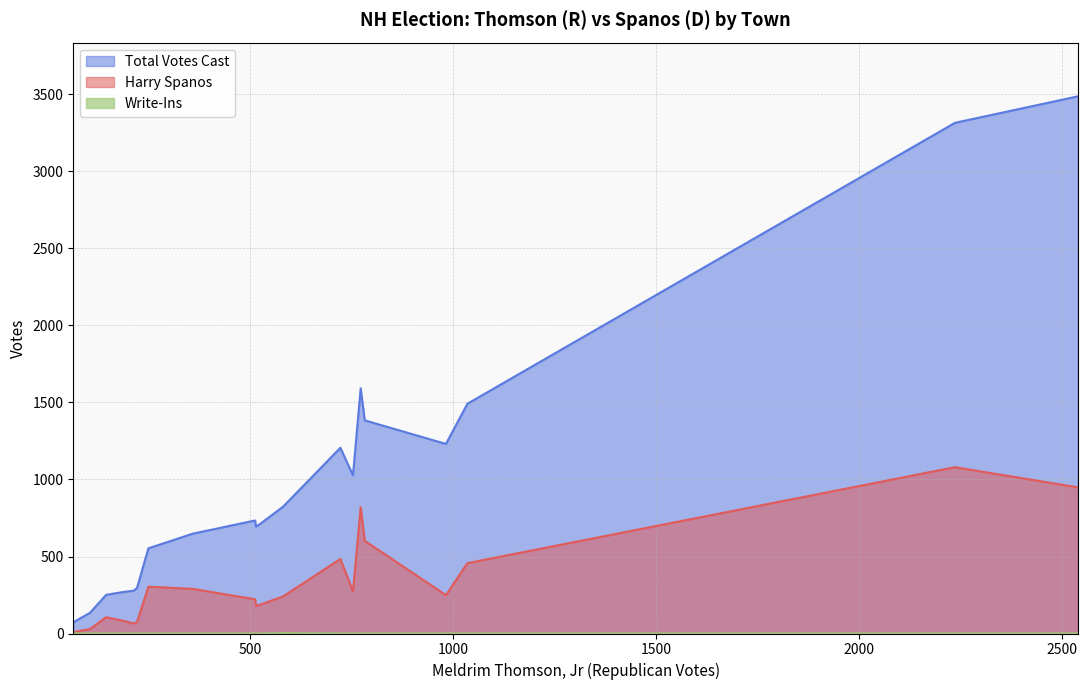

Which series has the largest total across all categories?

Total Votes Cast